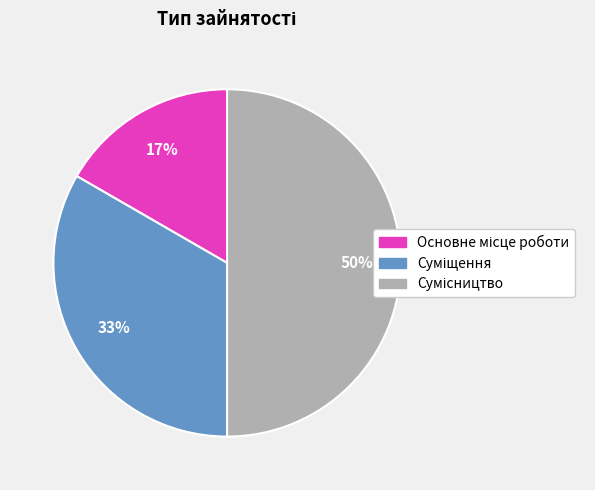

To the nearest percent, what is the difference between the largest and smallest slice percentages?

33%